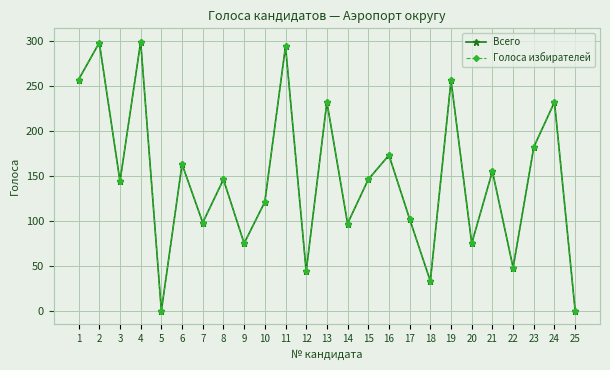

The Голоса избирателей series shows 105 at 11. True or false?

False